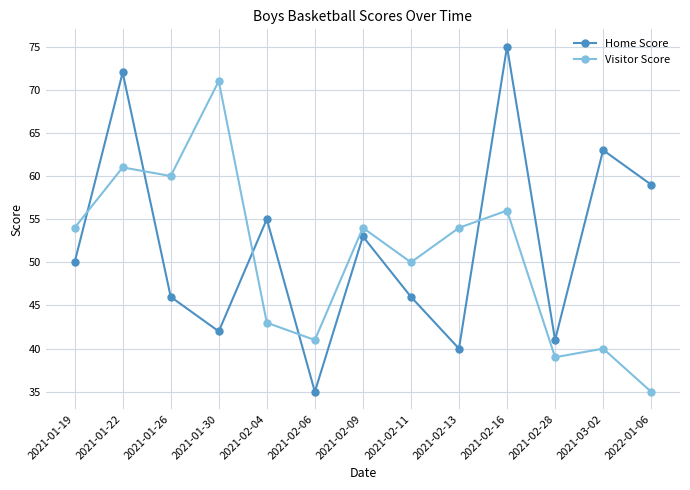

Reading left to right, transcribe all the data shown in this chart.

Home Score: 2021-01-19=50	2021-01-22=72	2021-01-26=46	2021-01-30=42	2021-02-04=55	2021-02-06=35	2021-02-09=53	2021-02-11=46	2021-02-13=40	2021-02-16=75	2021-02-28=41	2021-03-02=63	2022-01-06=59
Visitor Score: 2021-01-19=54	2021-01-22=61	2021-01-26=60	2021-01-30=71	2021-02-04=43	2021-02-06=41	2021-02-09=54	2021-02-11=50	2021-02-13=54	2021-02-16=56	2021-02-28=39	2021-03-02=40	2022-01-06=35